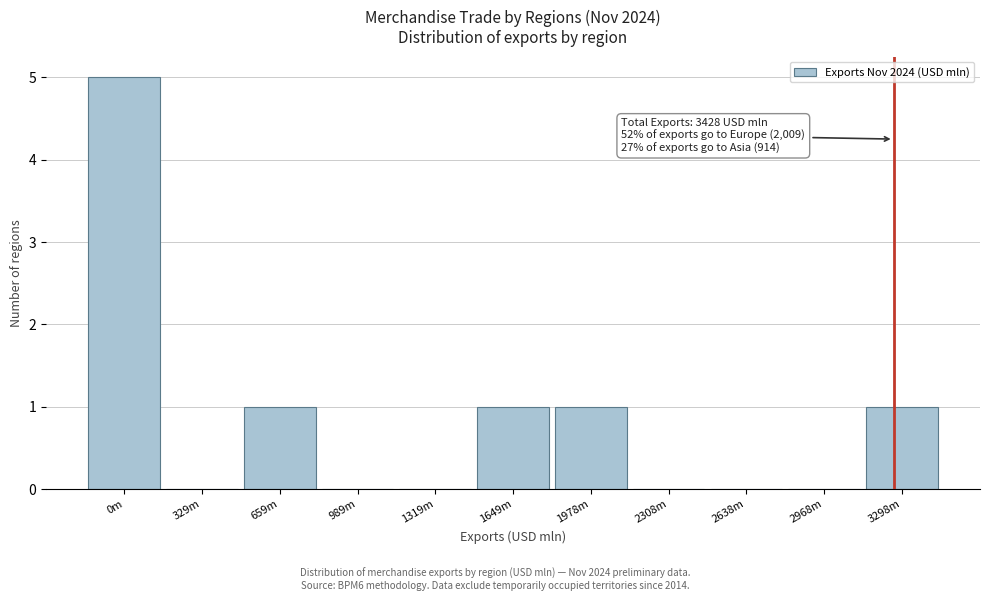

Reading right to left, extract all data points from this chart.

3298m=1	2968m=0	2638m=0	2308m=0	1978m=1	1649m=1	1319m=0	989m=0	659m=1	329m=0	0m=5